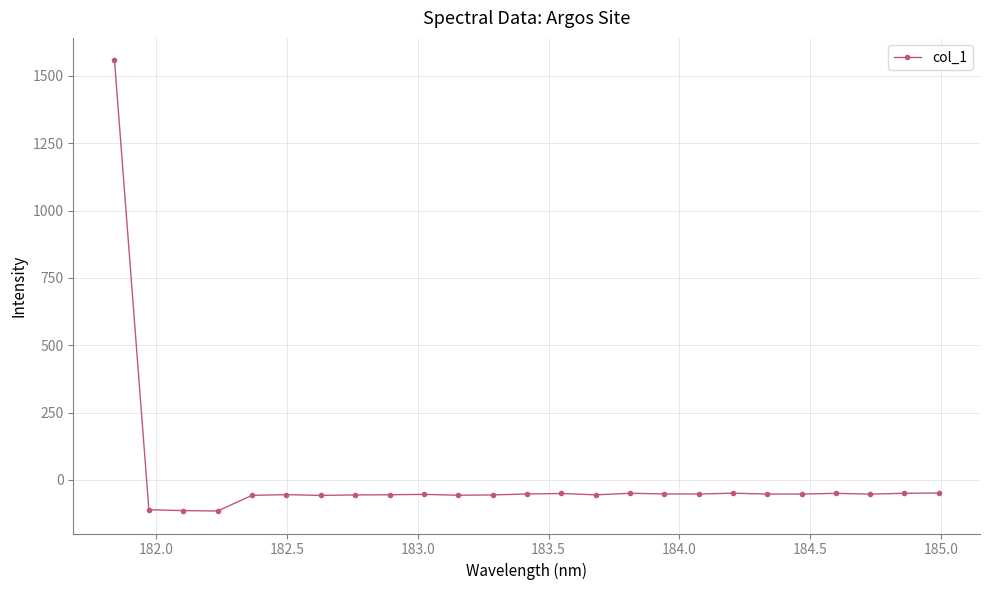

What is the maximum value shown in the chart?

1557.5